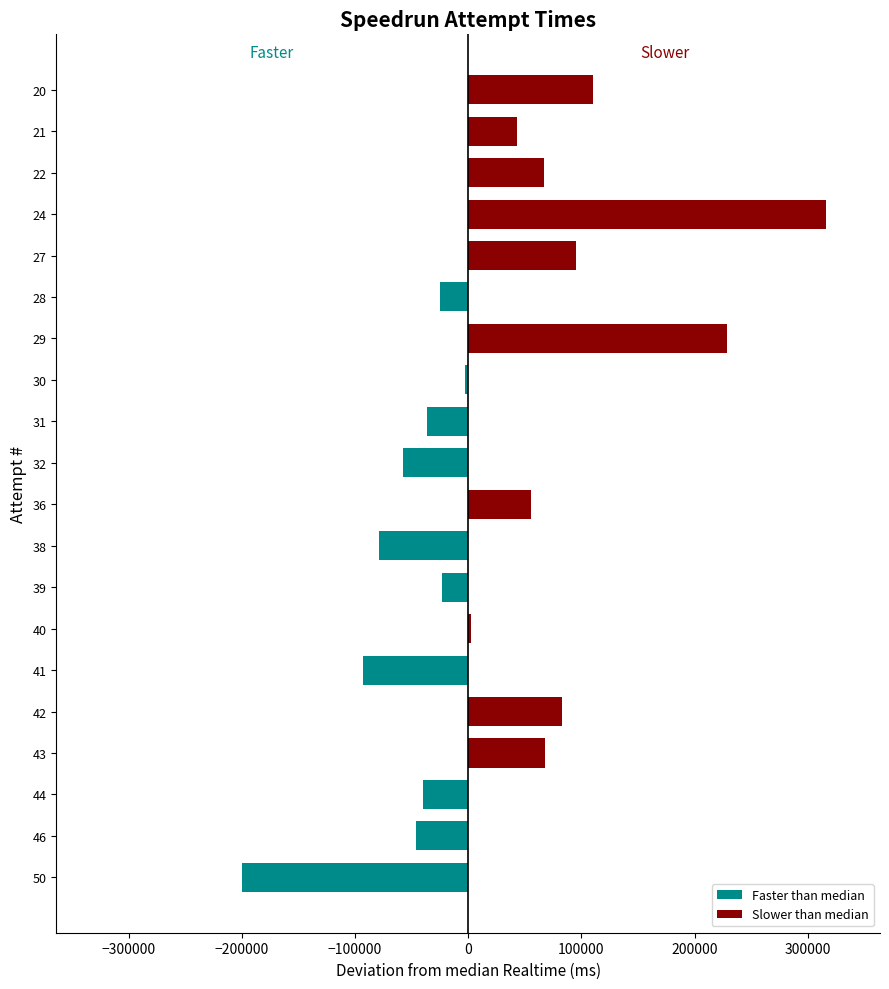

List the series in order of their peak value, highest first.

Slower than median, Faster than median